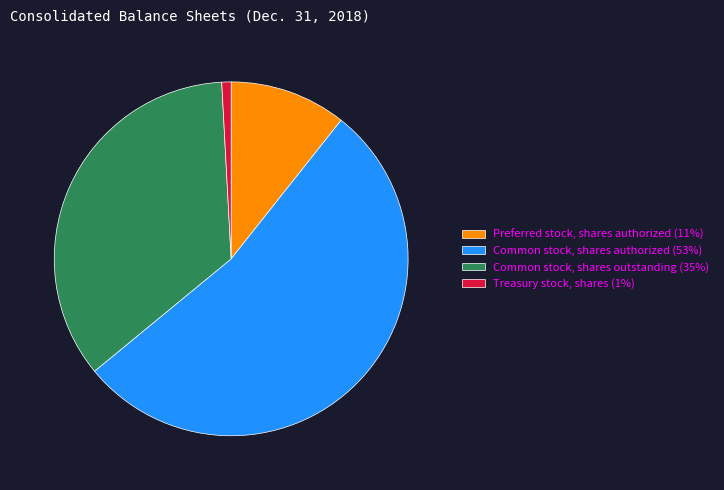

Rank the categories by value from highest to lowest.

Common stock, shares authorized, Common stock, shares outstanding, Preferred stock, shares authorized, Treasury stock, shares